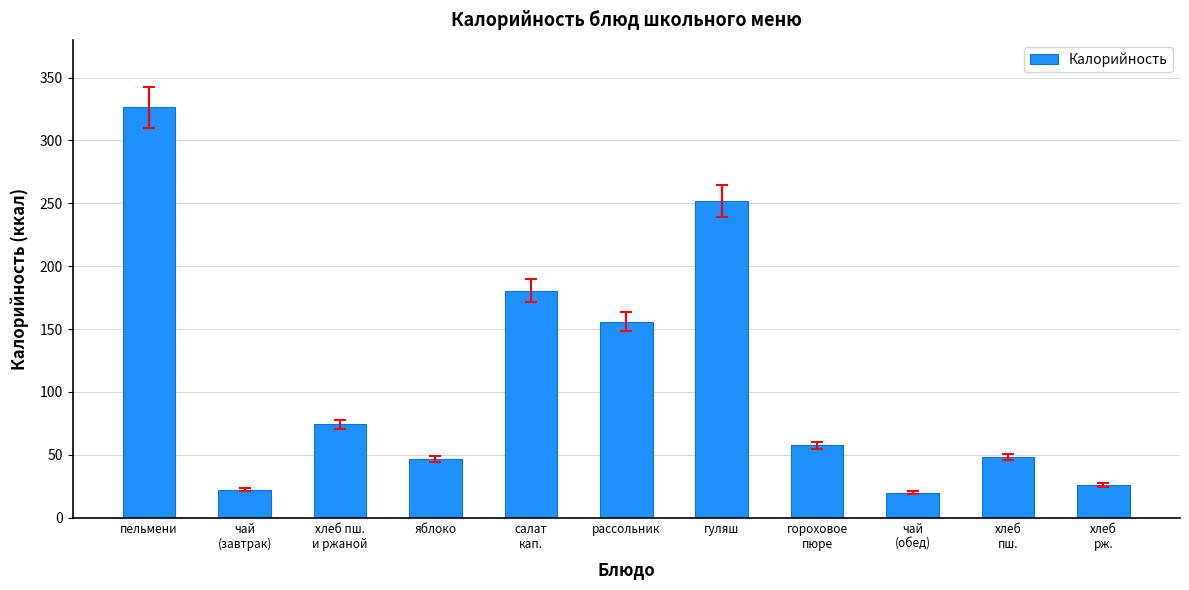

What is the label of the 9th bar from the left?

чай
(обед)